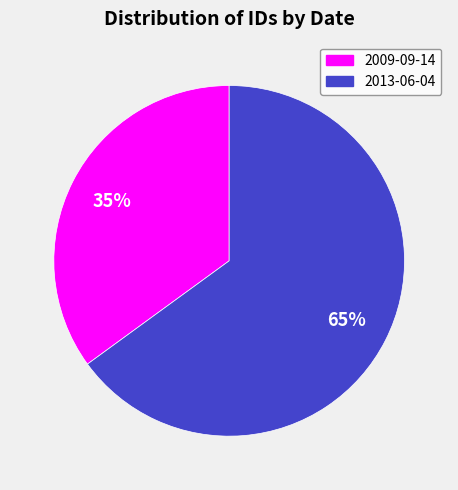

Is it true that 2009-09-14 is 35% of the pie?

True